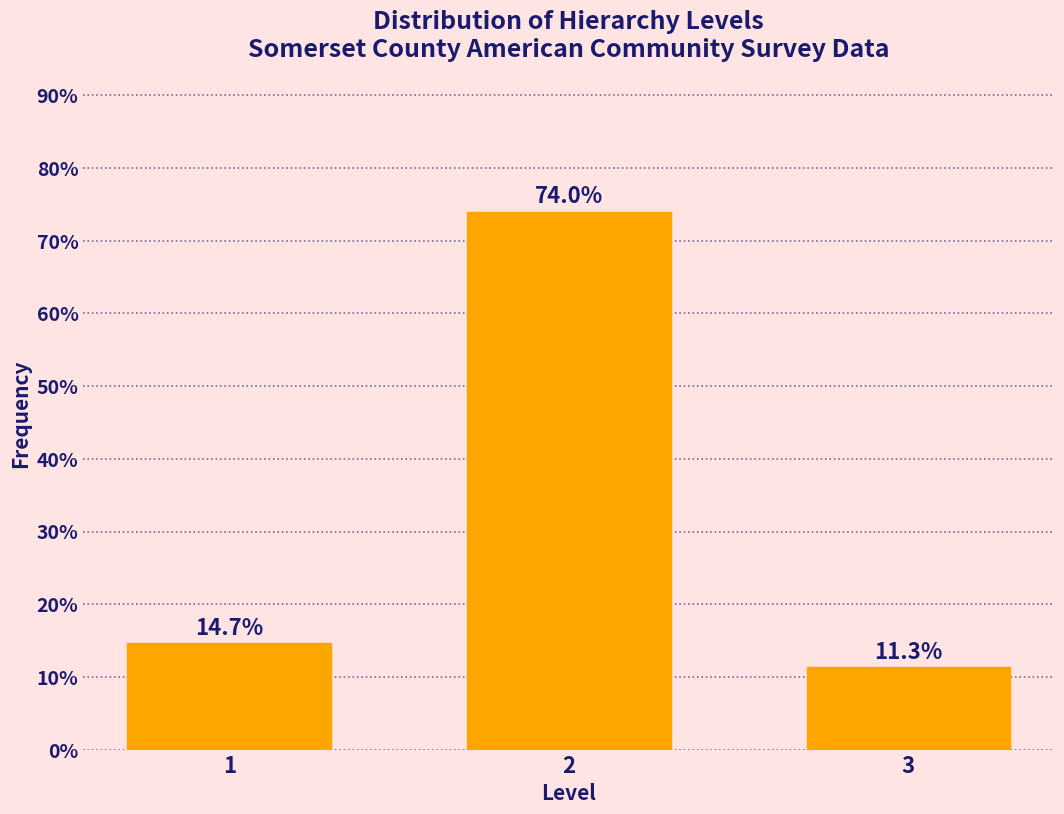

Reading right to left, what are all the values shown in this chart?

3=11.3	2=74.0	1=14.7